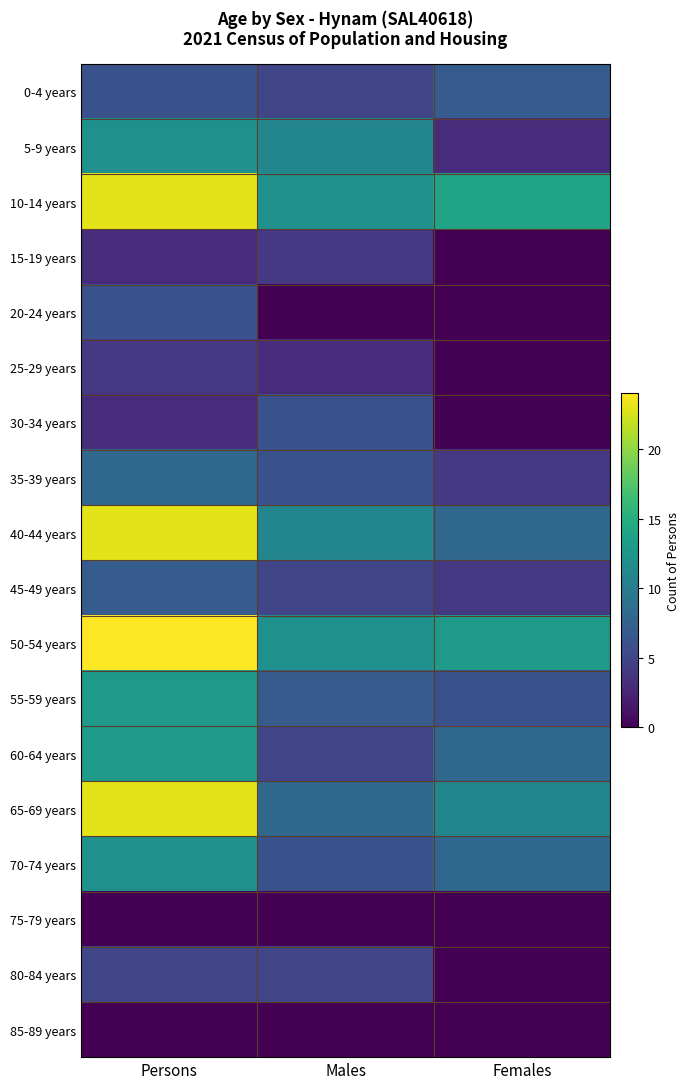

Which has a higher value, Persons or Females?

Females